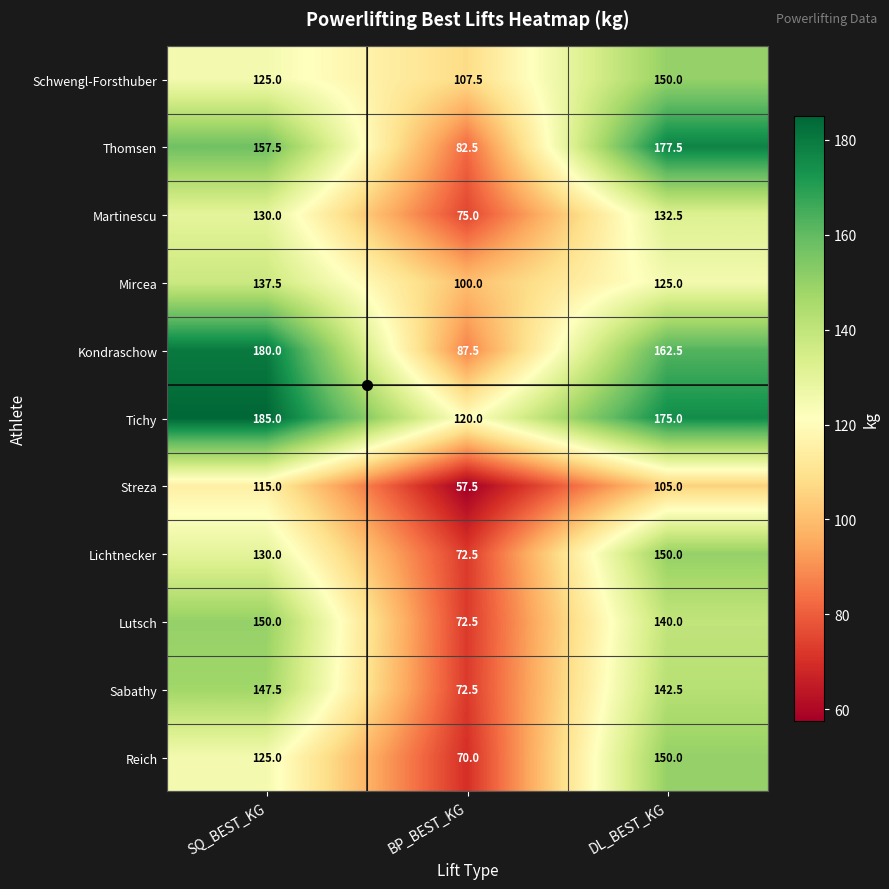

What is the difference between the maximum and minimum values in the Schwengl-Forsthuber series?

42.5